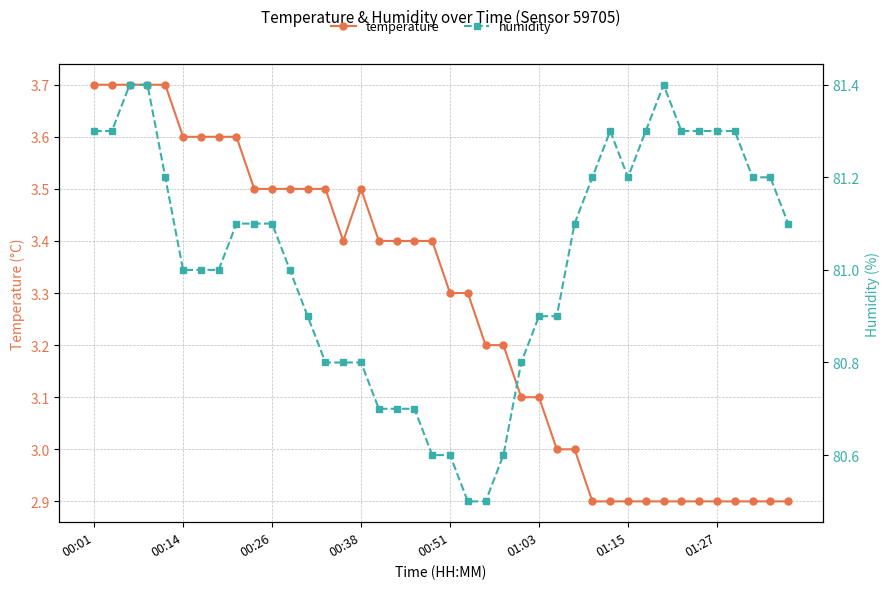

The temperature series shows 2.3 at 9. True or false?

False